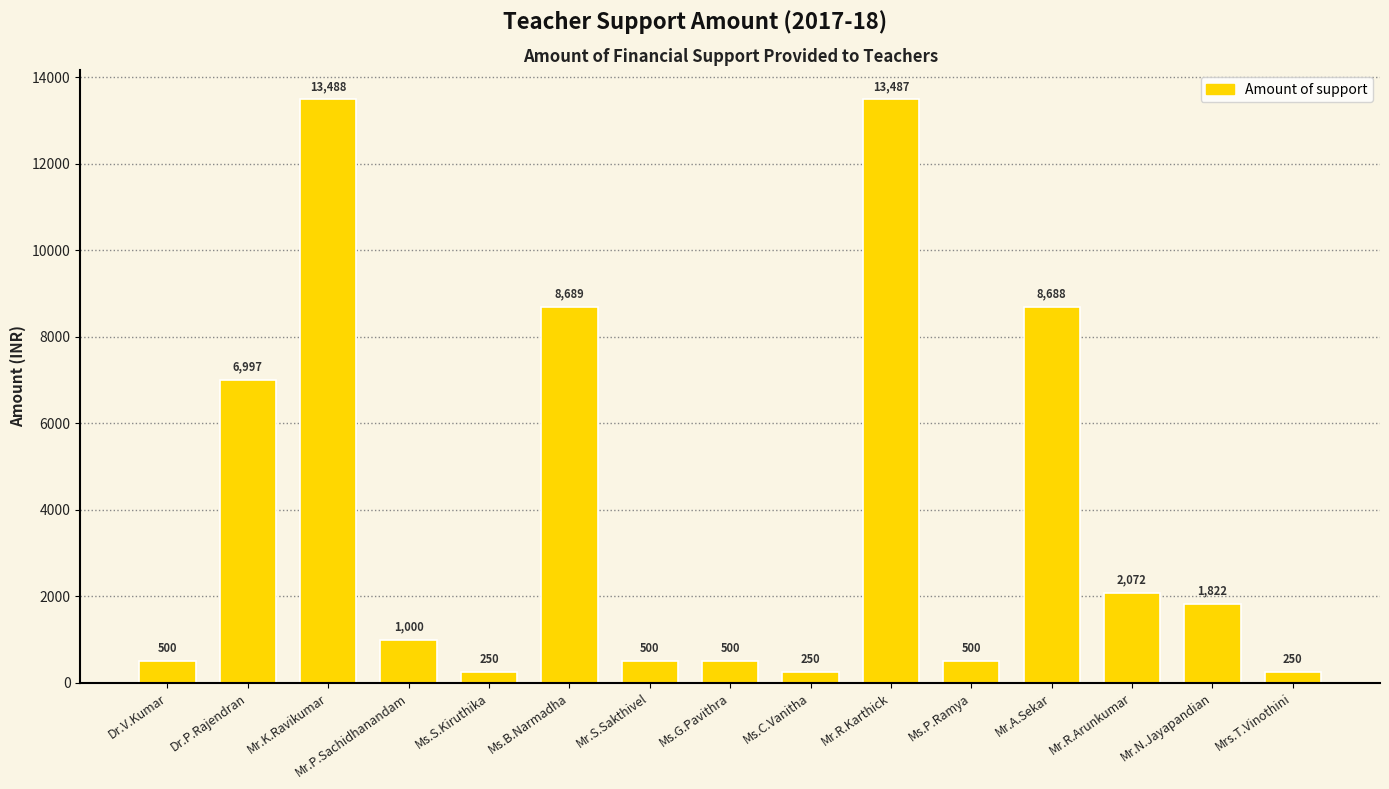

Approximately how many times larger is the value at Ms.G.Pavithra compared to Mr.N.Jayapandian?

0.3